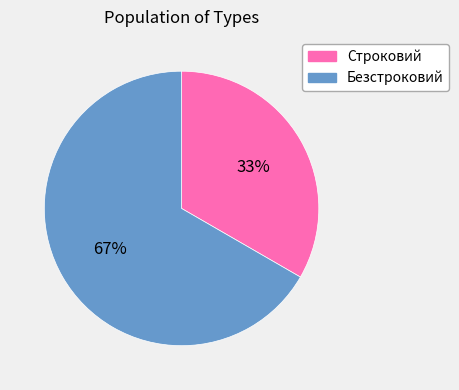

Is it true that Безстроковий is 67% of the pie?

True